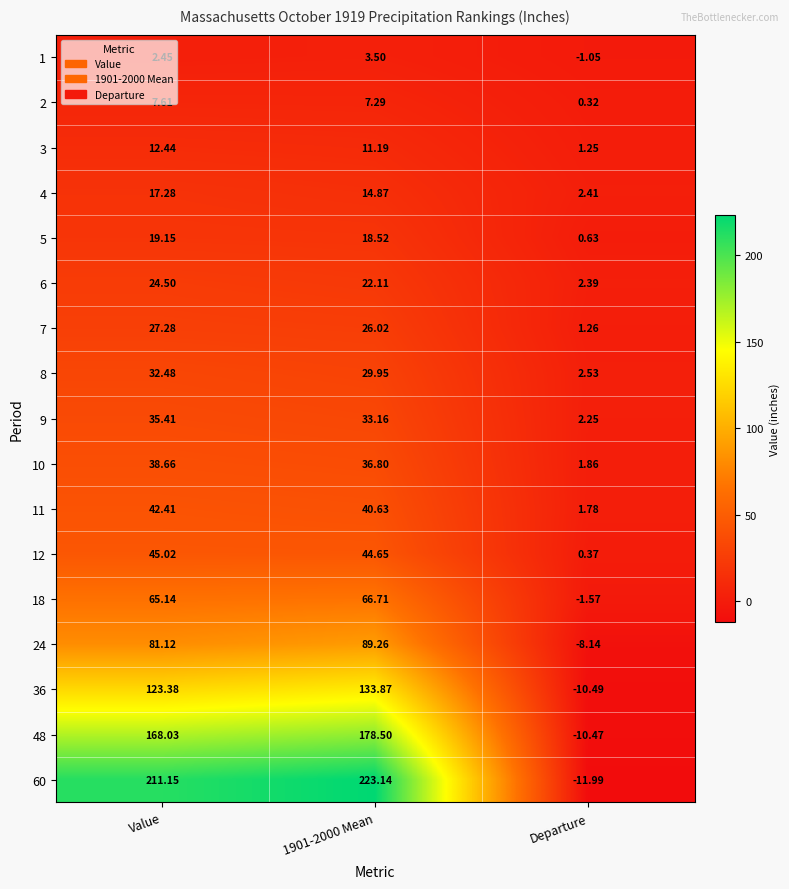

Which series has the widest spread of values?

60